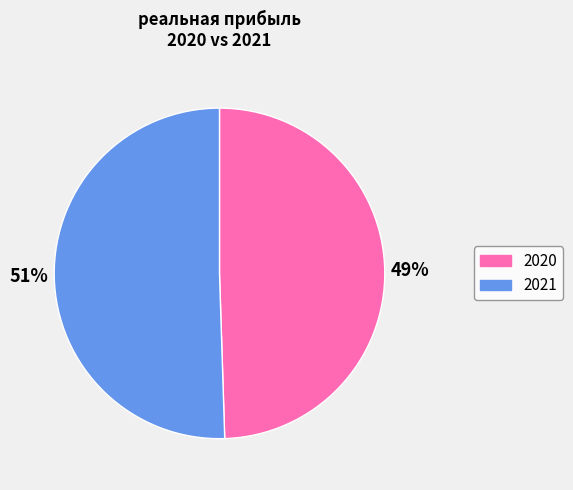

What is the majority slice?

2021